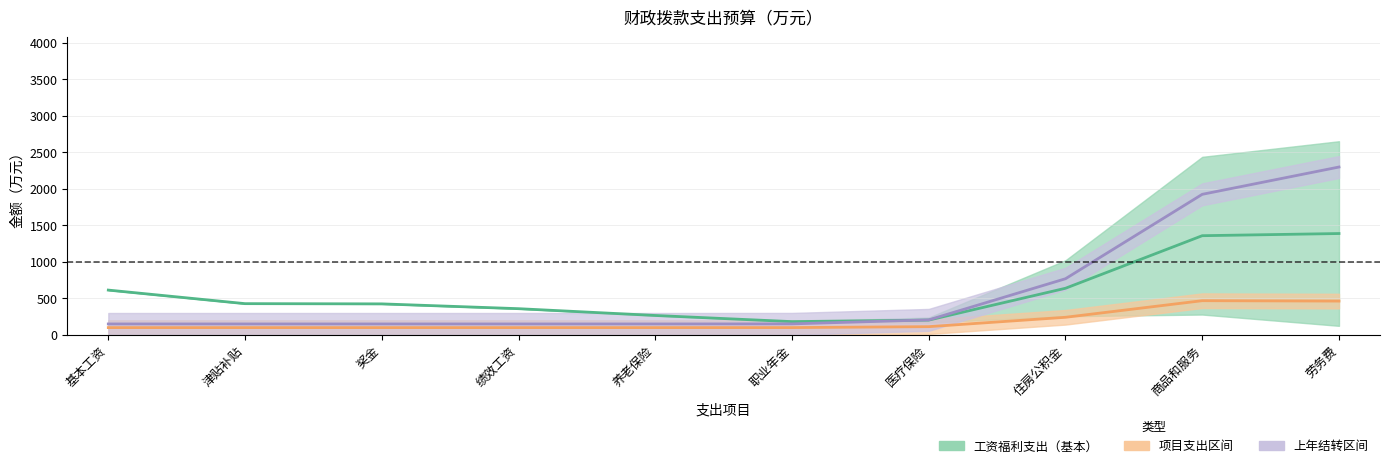

What is the value of the 项目支出（中值） point at the 10th from the left?

463.3